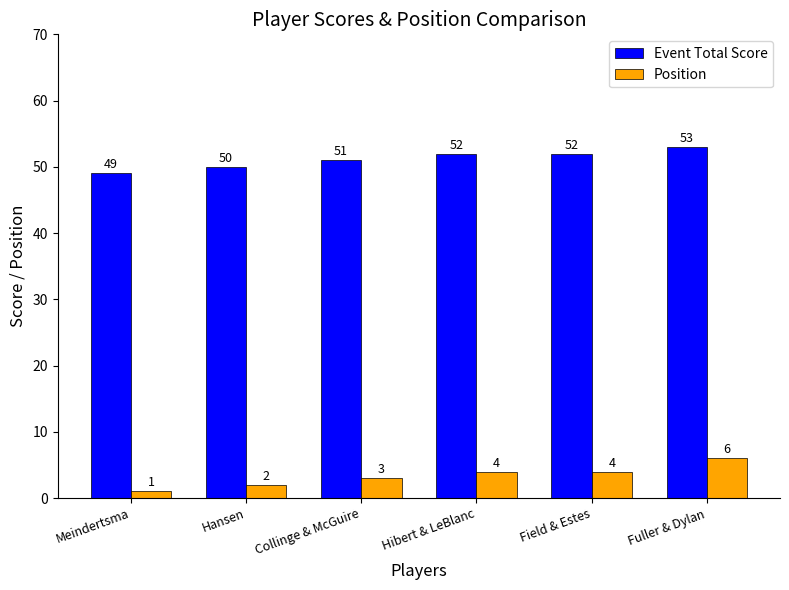

Reading left to right, list all the values displayed in this chart.

Event Total Score: 49	50	51	52	52	53
Position: 1	2	3	4	4	6